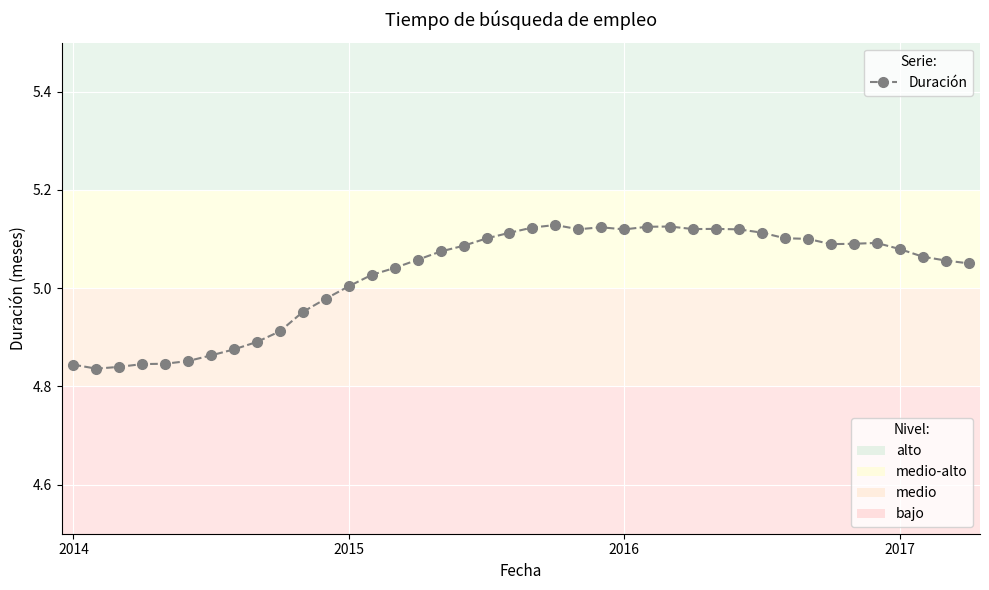

What is the difference between the maximum and minimum values?

0.3